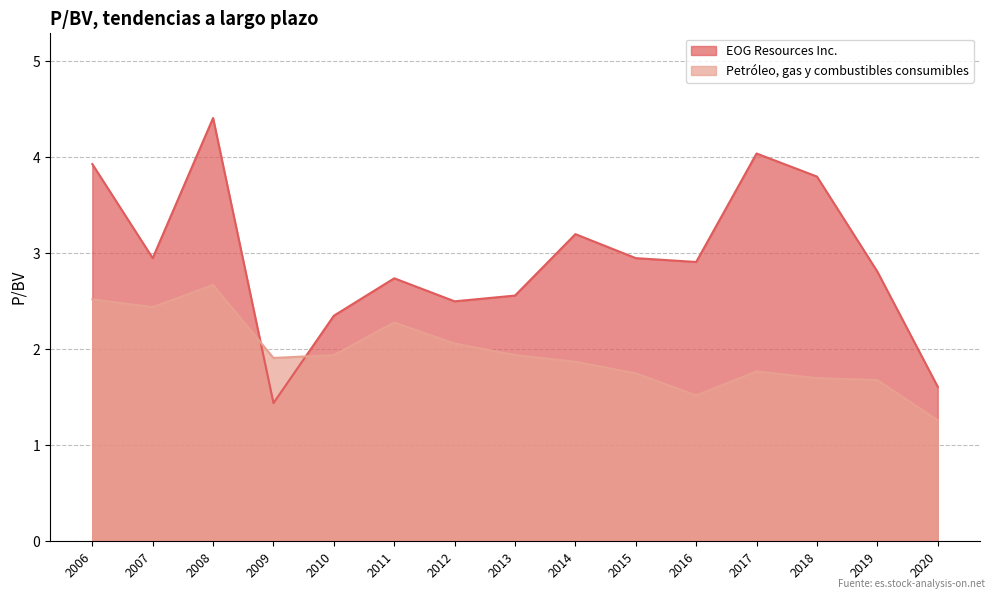

What are all the series names shown in the legend?

EOG Resources Inc., Petróleo, gas y combustibles consumibles